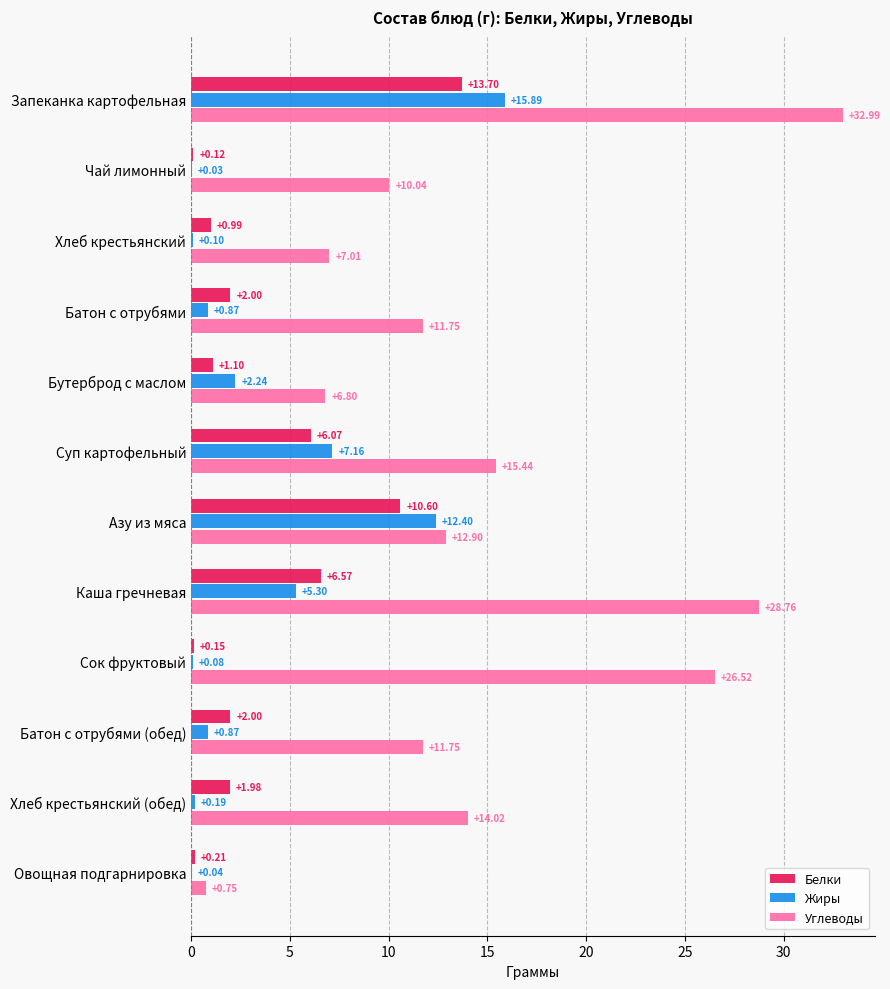

At which label does Белки reach its peak?

Запеканка картофельная